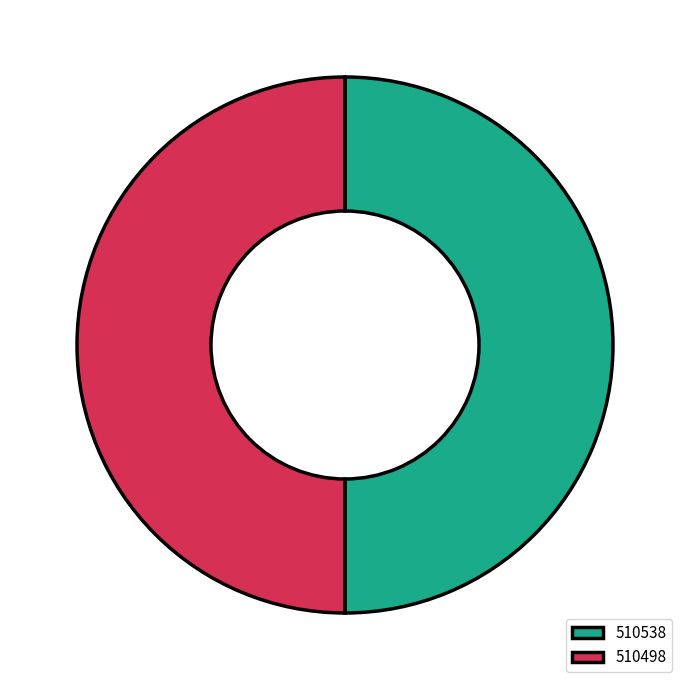

Combined, do 510498 and 510538 account for over 50%?

Yes